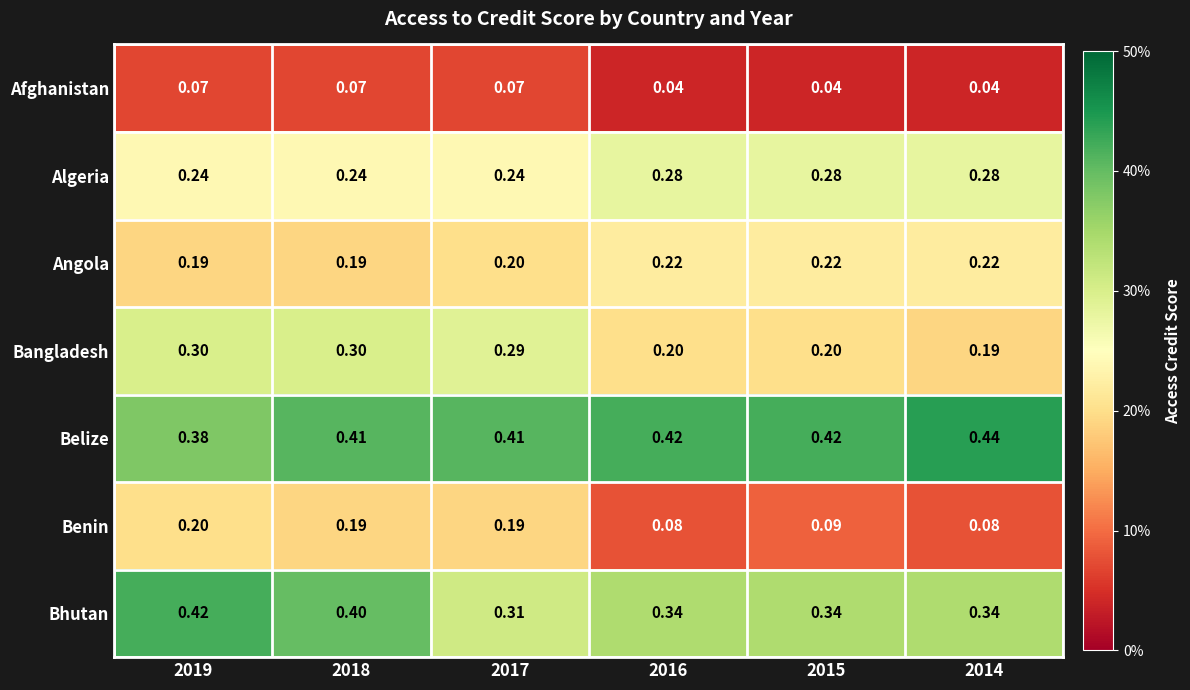

Which series has the largest total across all categories?

Belize